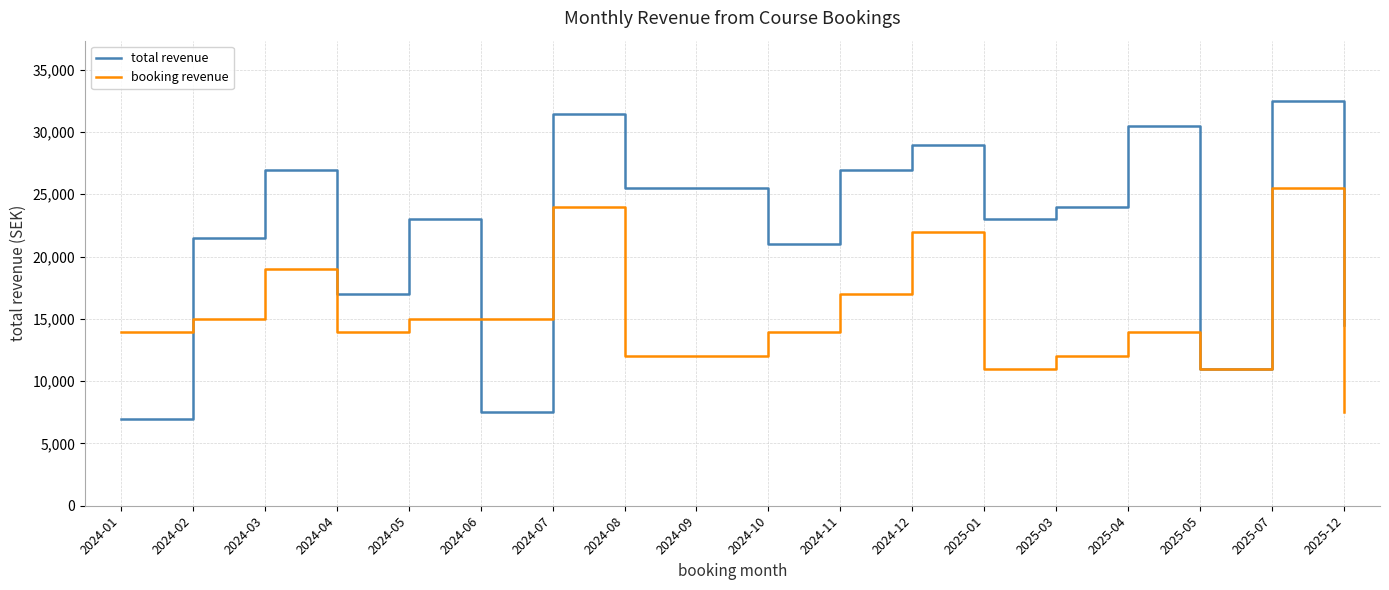

At which label is total revenue closest to 19725?

2024-10